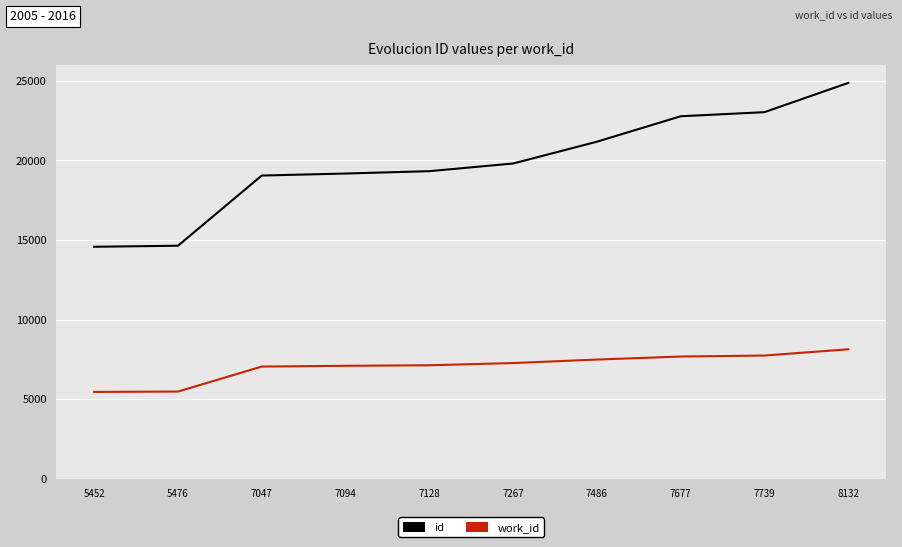

List the series in order of their peak value, highest first.

id, work_id